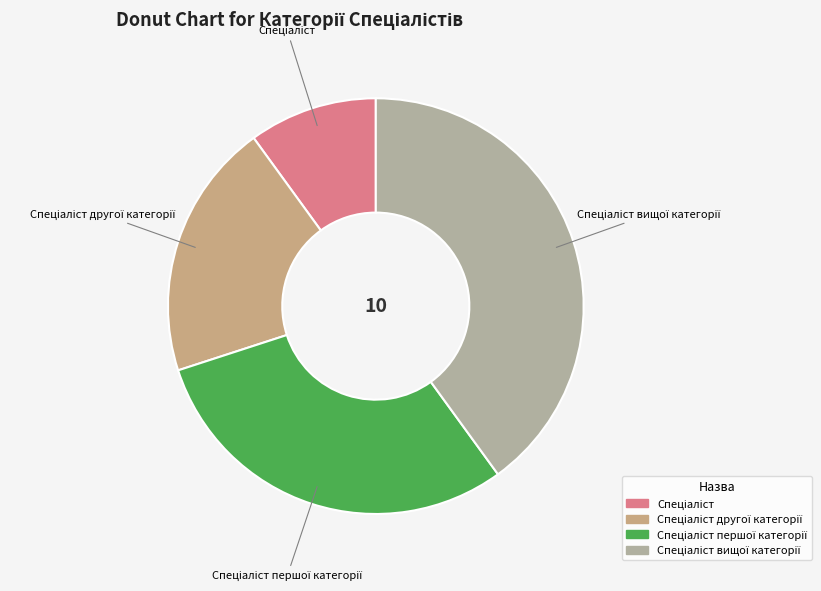

How many slices are in this pie chart?

4